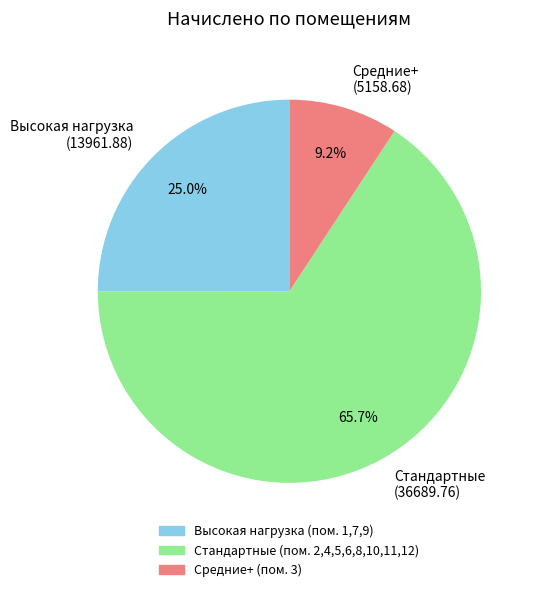

Is there any slice that represents more than half of the pie?

Yes